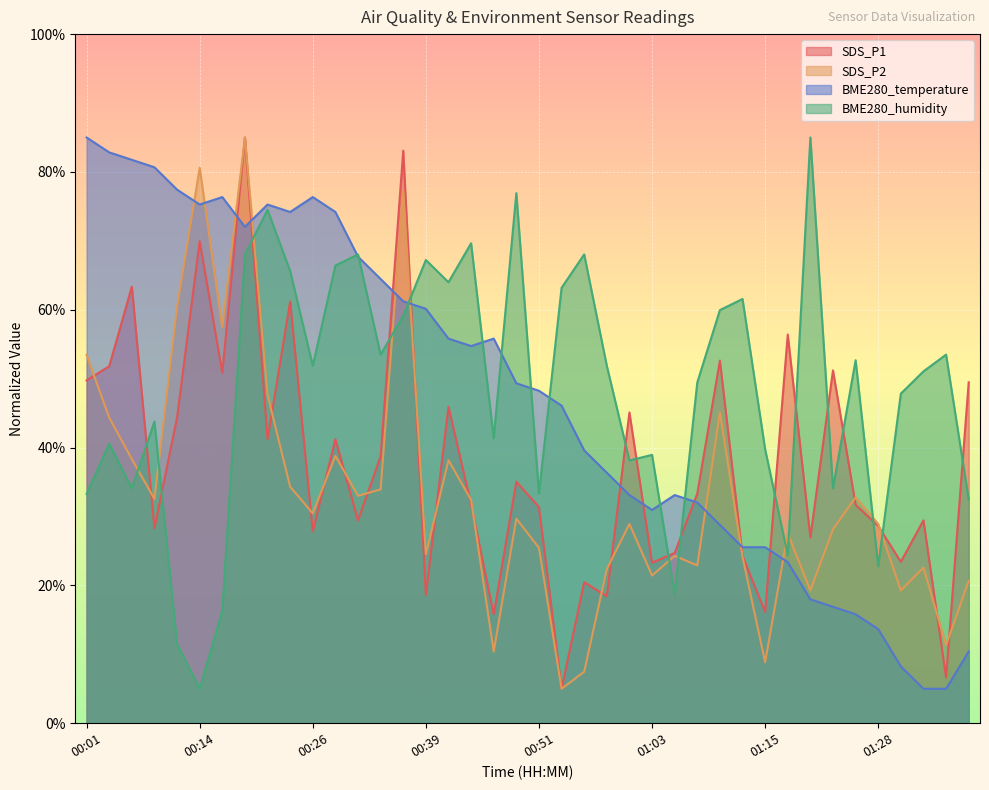

What is the label of the 16th point from the right?

01:01